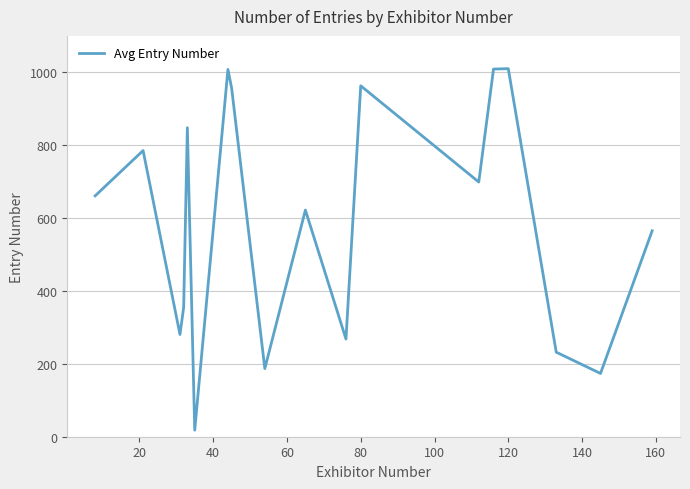

How many lines are shown in the chart?

1